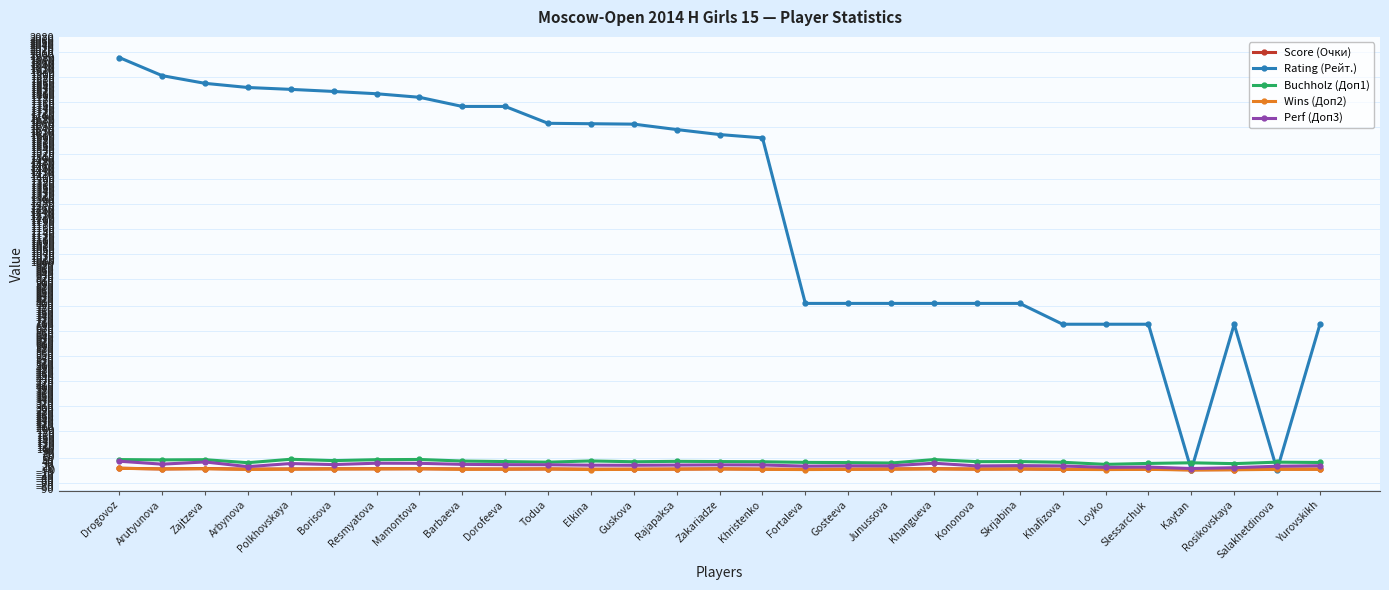

Which series has the largest range (max minus min)?

Rating (Рейт.)